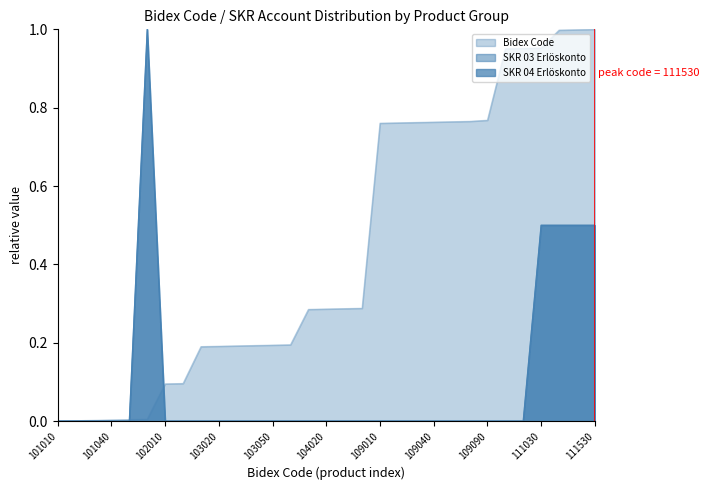

Does the chart display data point markers on the line(s)?

No